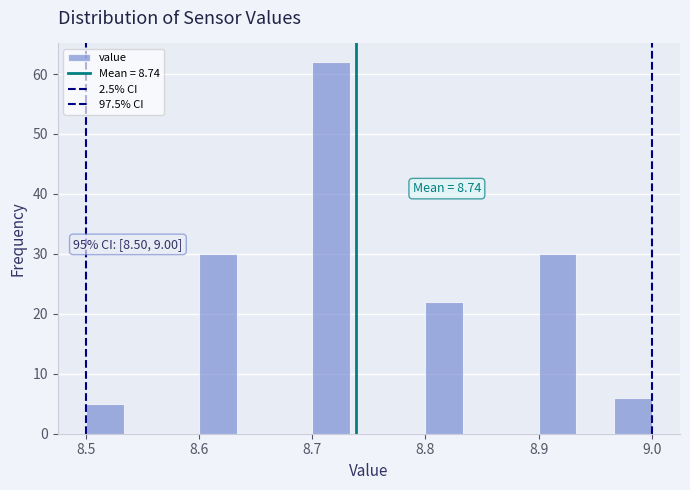

Read against the x-axis, roughly where is the centre of the tallest bar?

8.72